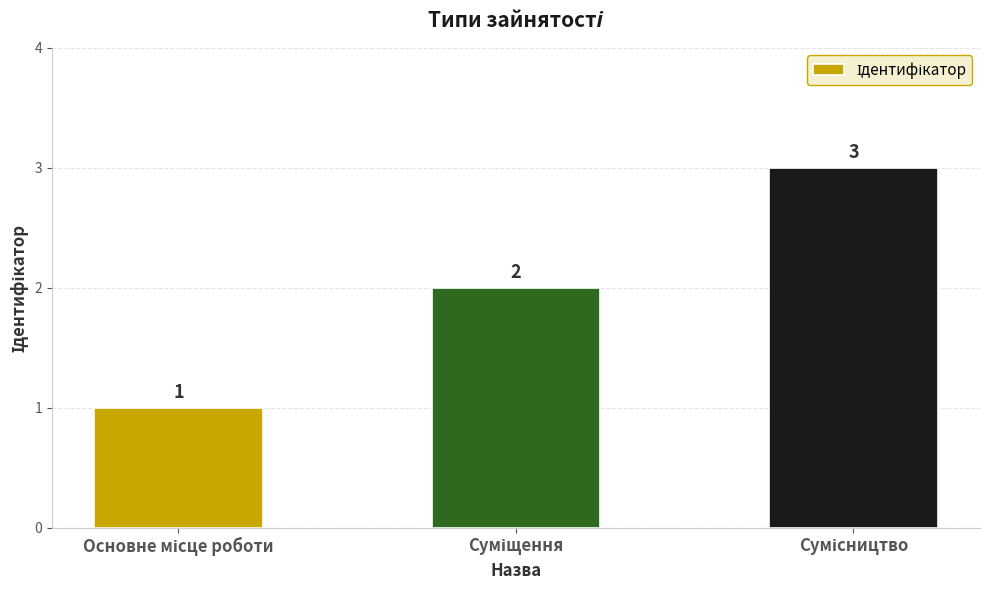

How many values are below 2?

1